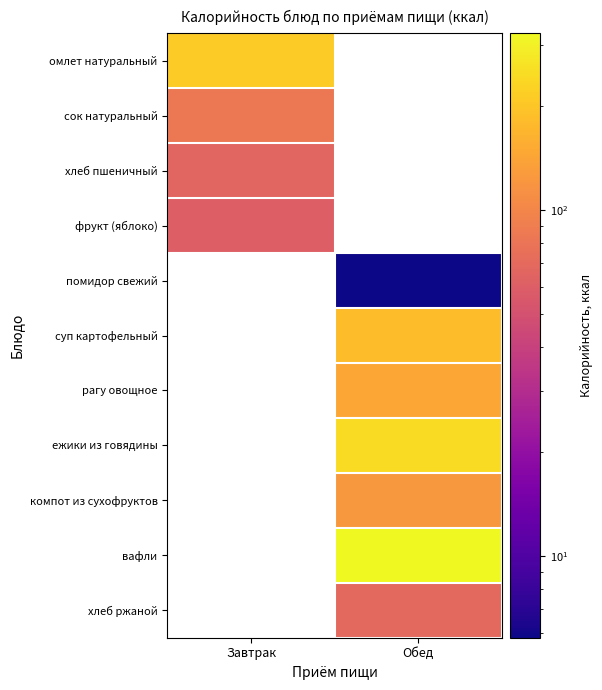

Count the number of categories in the chart.

2